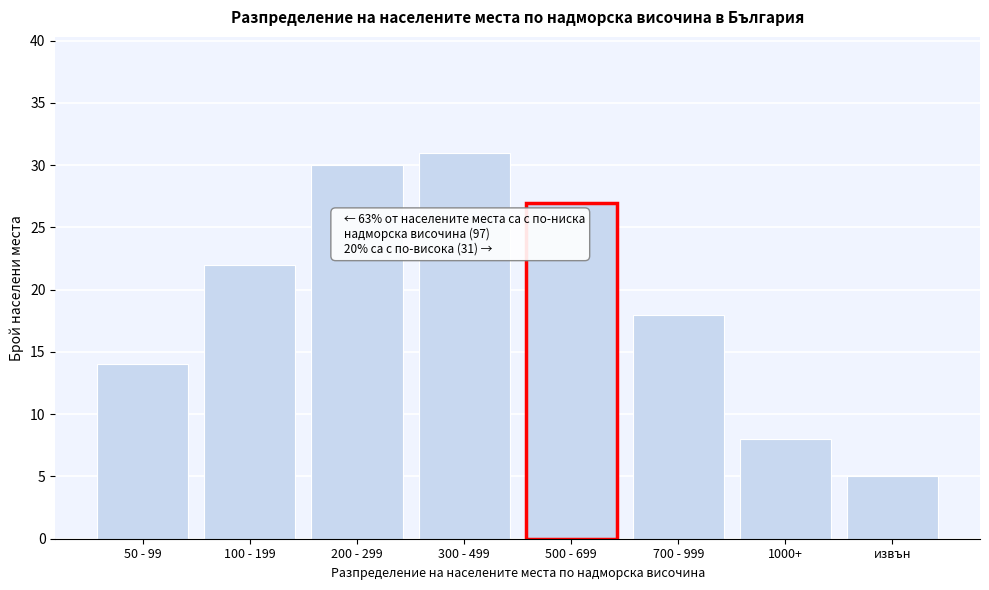

Reading left to right, list all the values displayed in this chart.

14	22	30	31	27	18	8	5